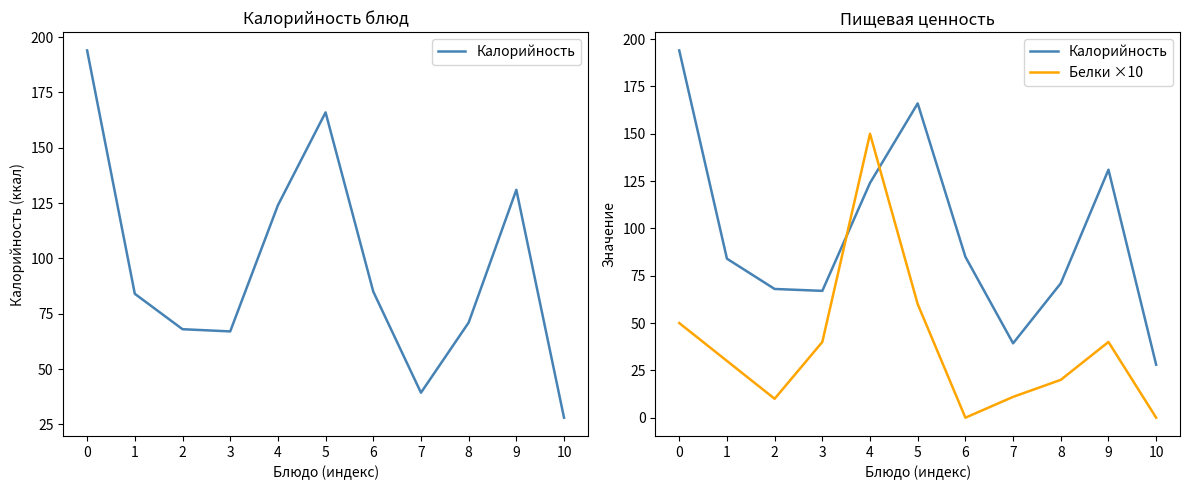

Between which two adjacent categories do Белки ×10 and Калорийность first intersect?

3 and 4